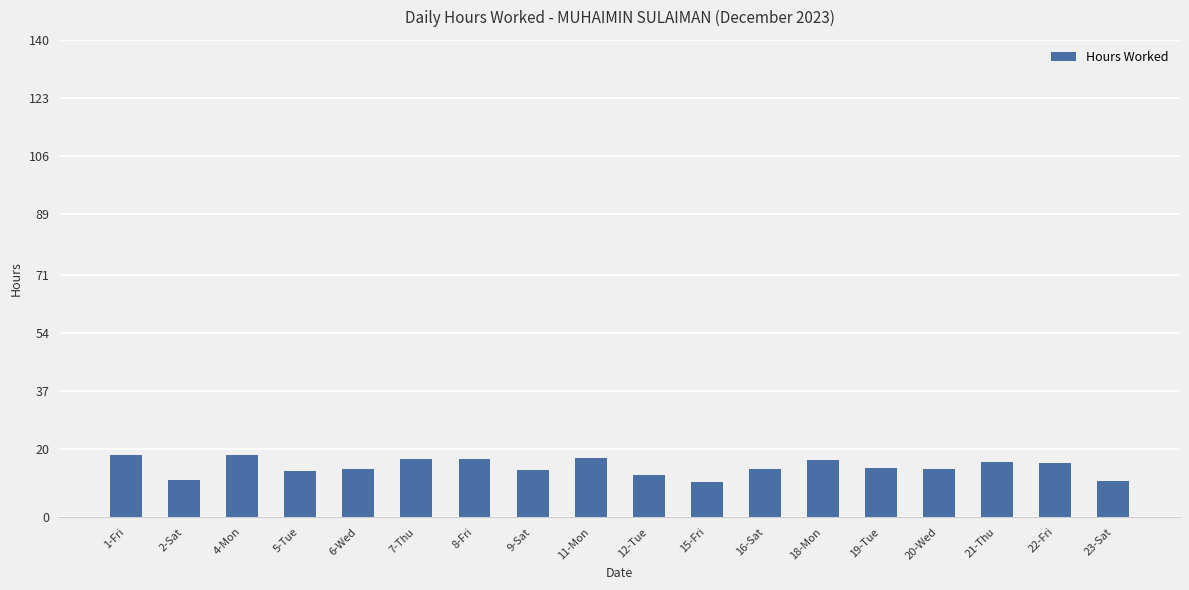

What position from the right is 21-Thu?

3